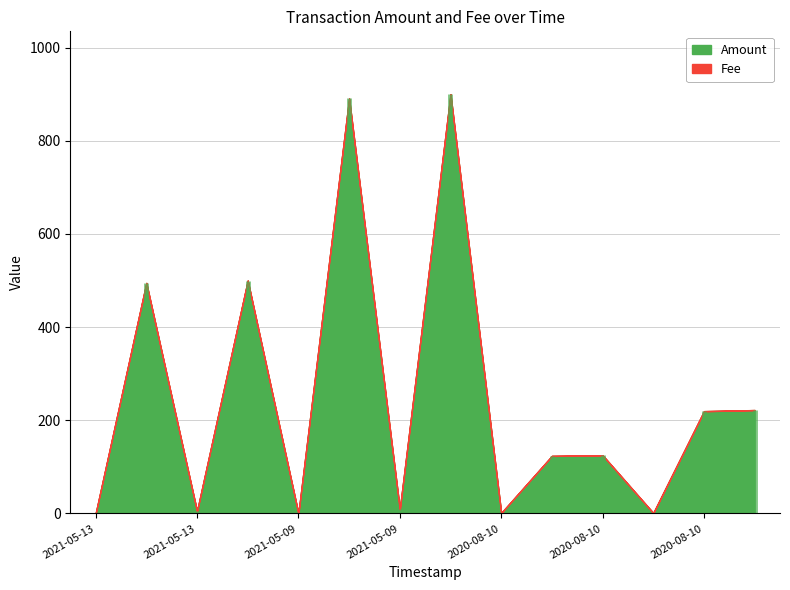

At 2020-08-10 15:46:03, list the series in order from largest to smallest.

Amount, Fee